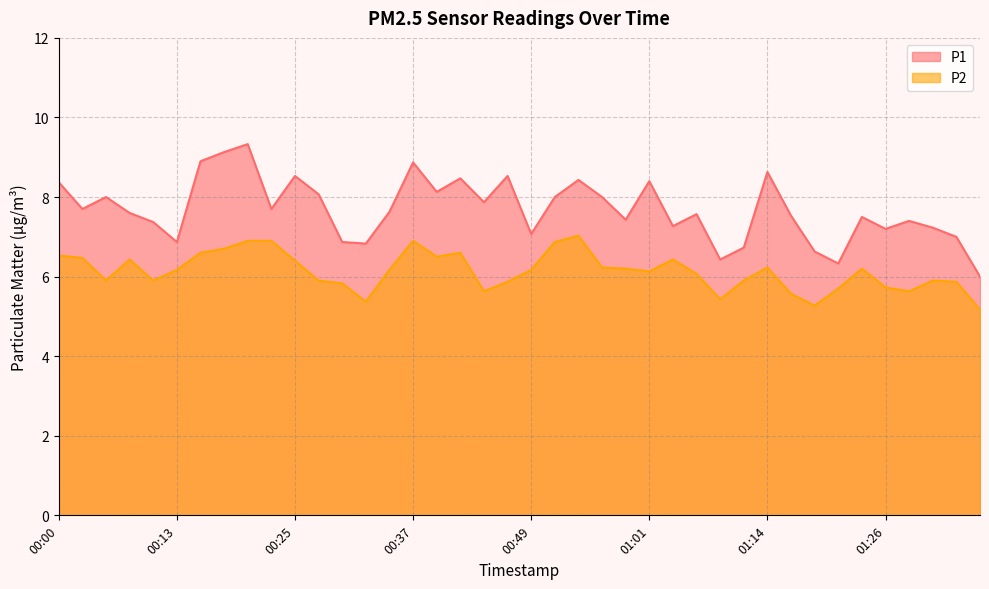

Is the value of P1 at 01:16 greater than the value of P2 at 01:26?

Yes